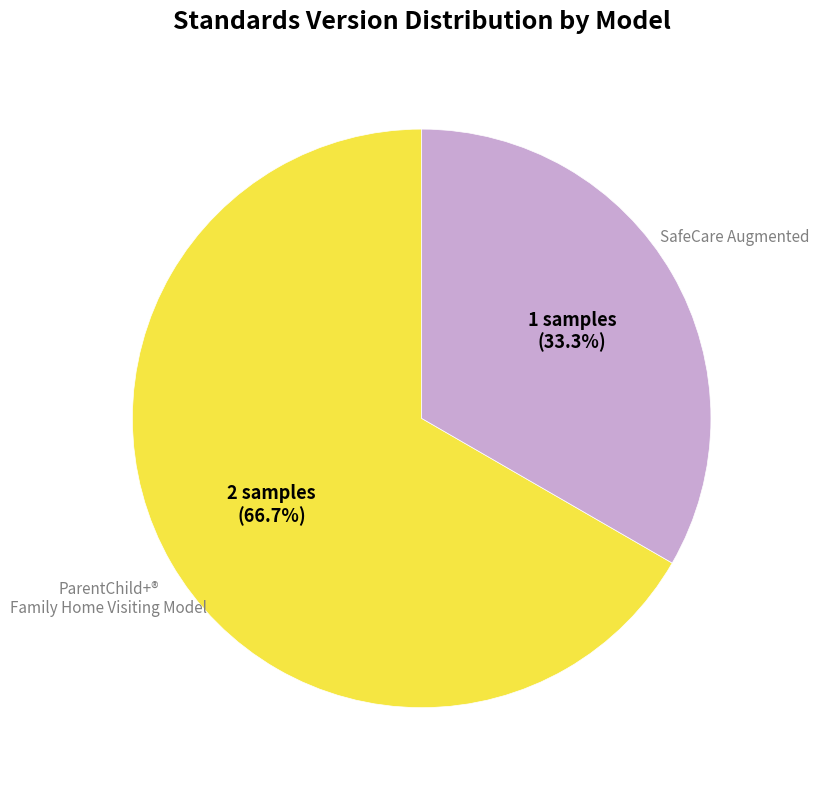

True or false: SafeCare Augmented accounts for 45% of the total.

False